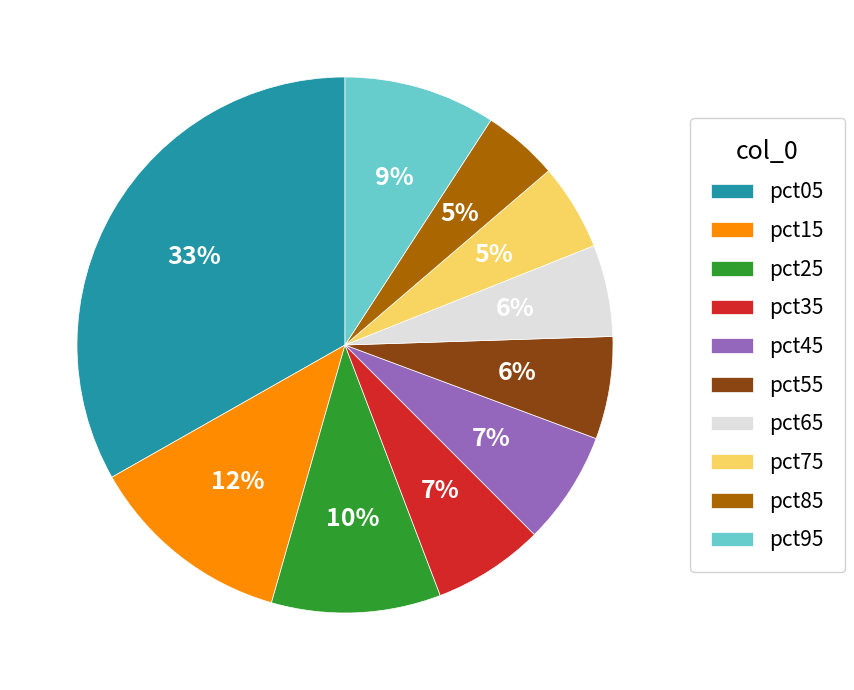

Which slice is the largest?

pct05